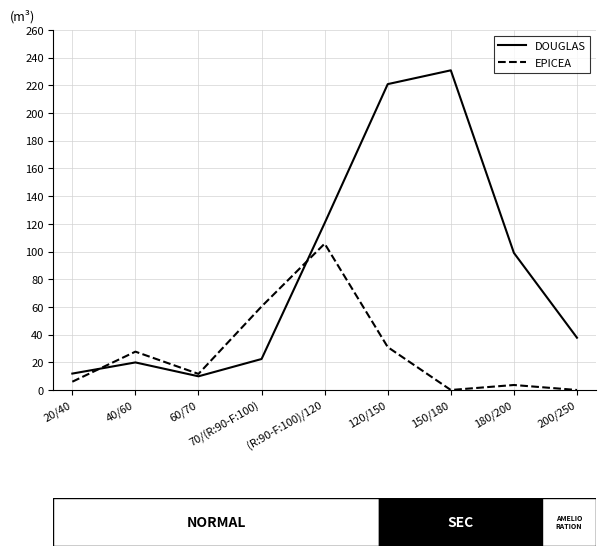

What position from the right is 180/200?

2